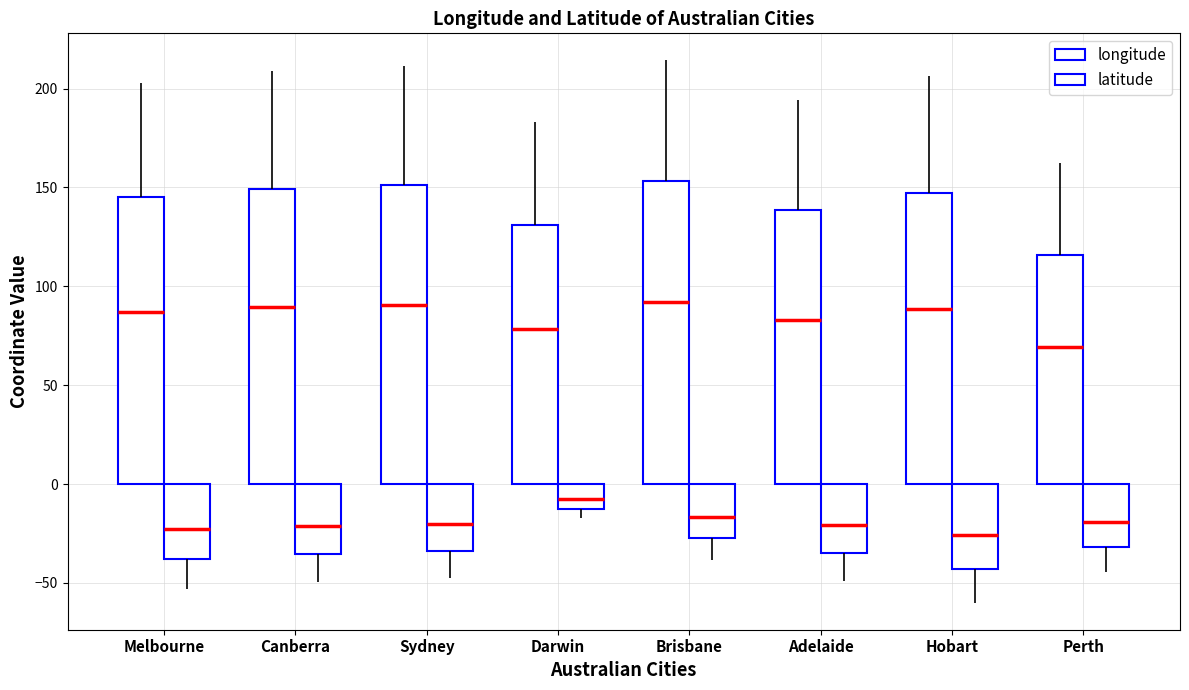

Between Sydney and Canberra, which is larger?

Sydney